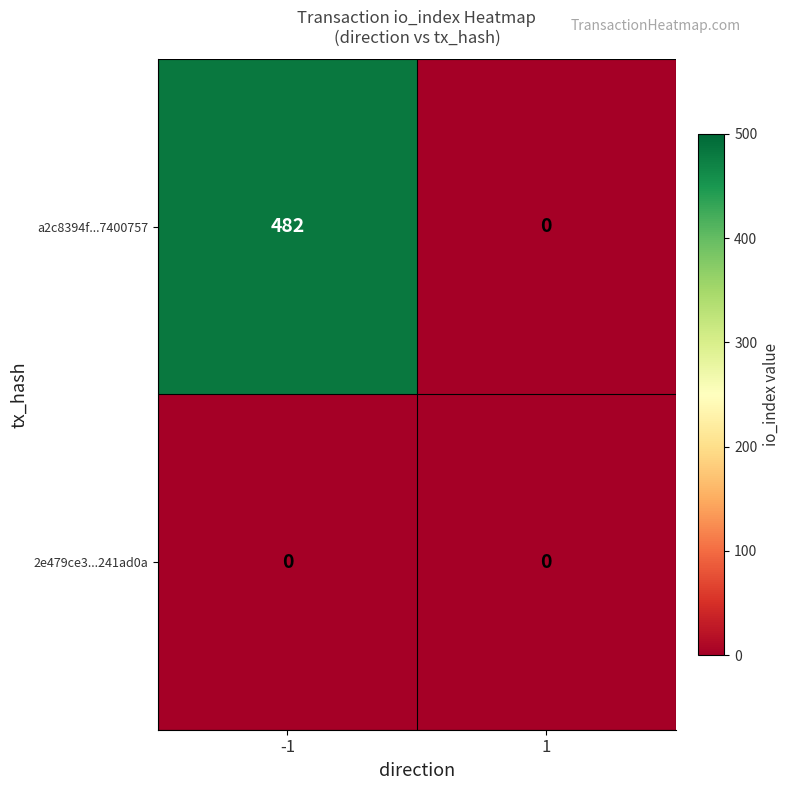

True or false: a2c8394f...7400757 has a value of 861 at -1.

False